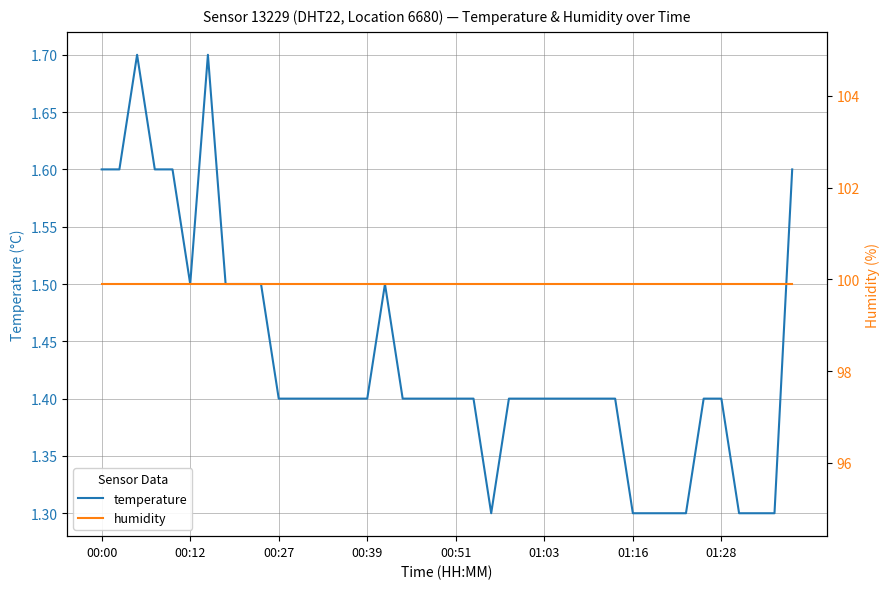

How many lines are shown in the chart?

2